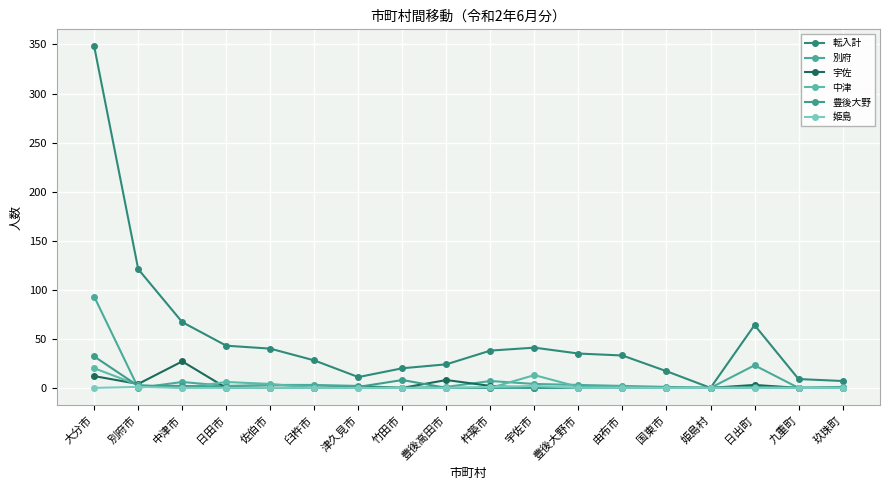

What is the difference between the maximum and minimum values in the 中津 series?

20